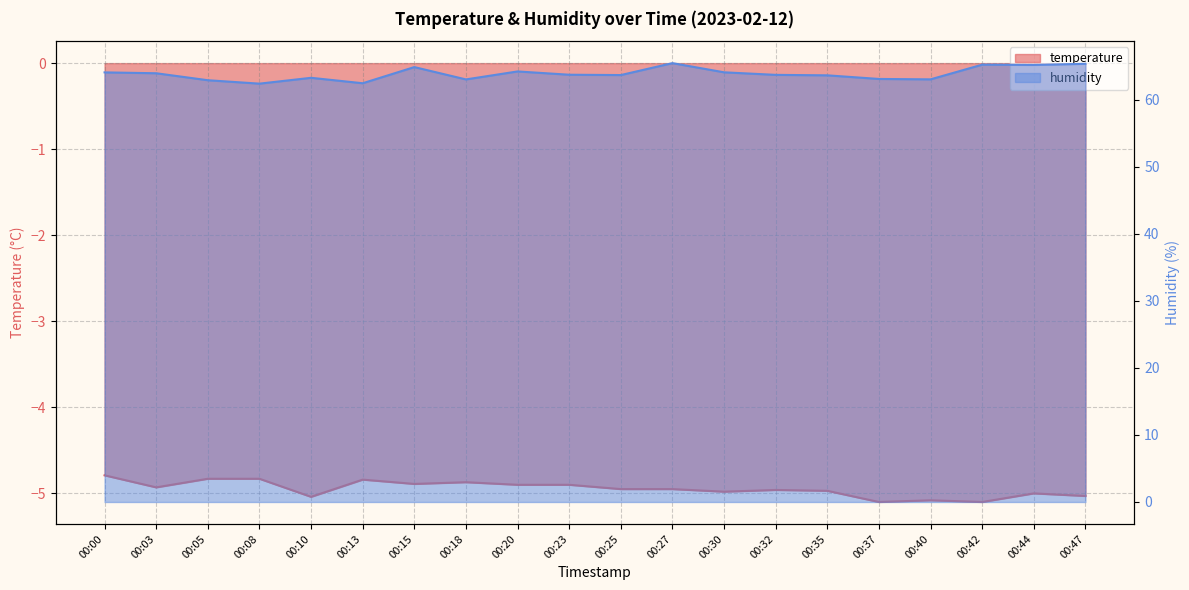

What is the difference between the second highest and minimum values in the humidity series?

3.0